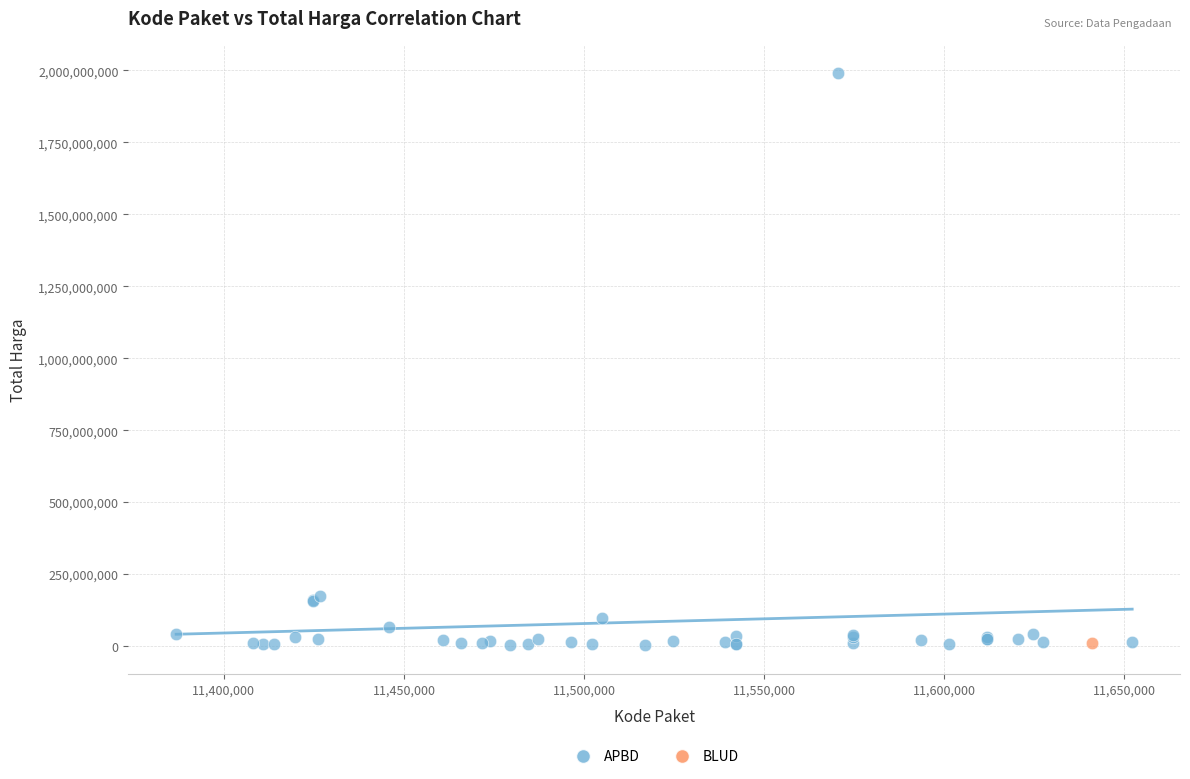

What are all the series names shown in the legend?

APBD, BLUD